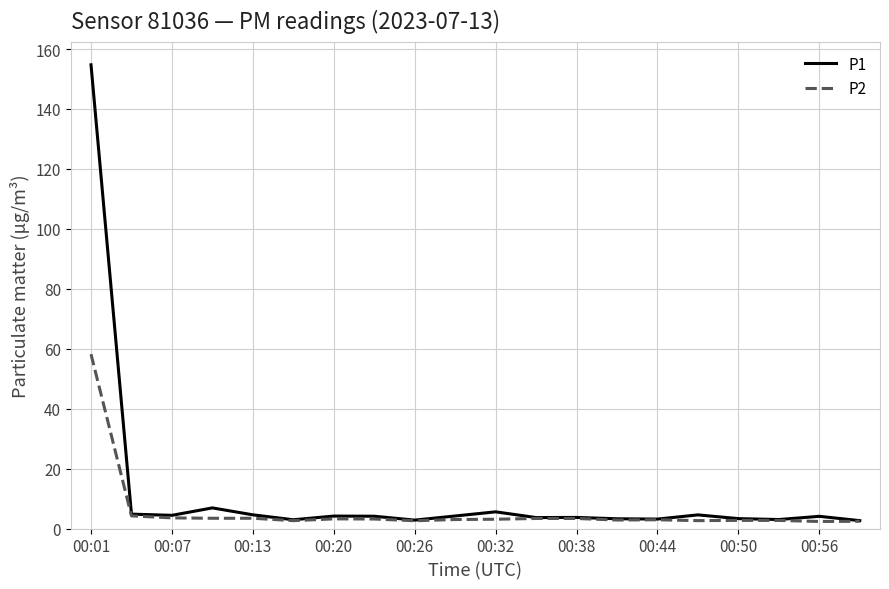

Which series has the largest range (max minus min)?

P1